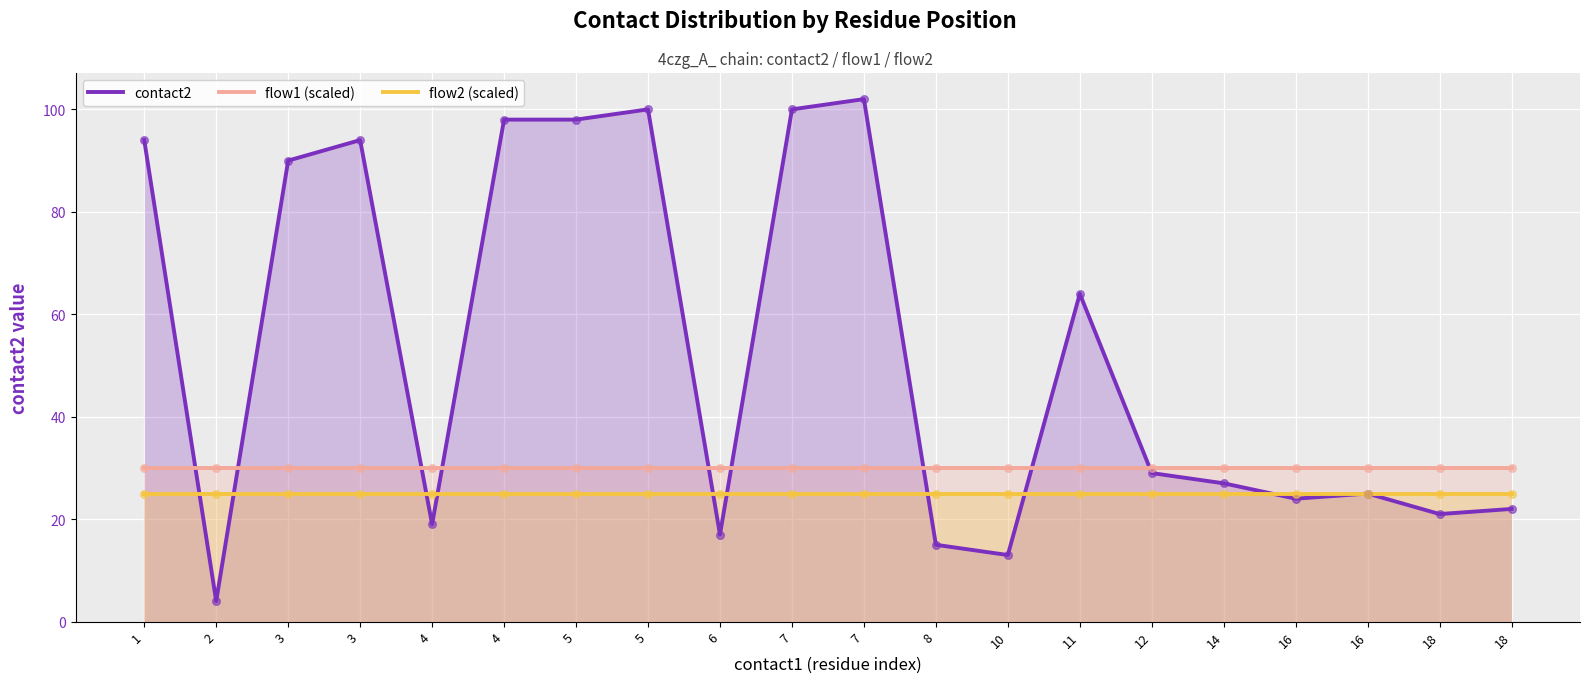

What is the total value across all series at 16?

79